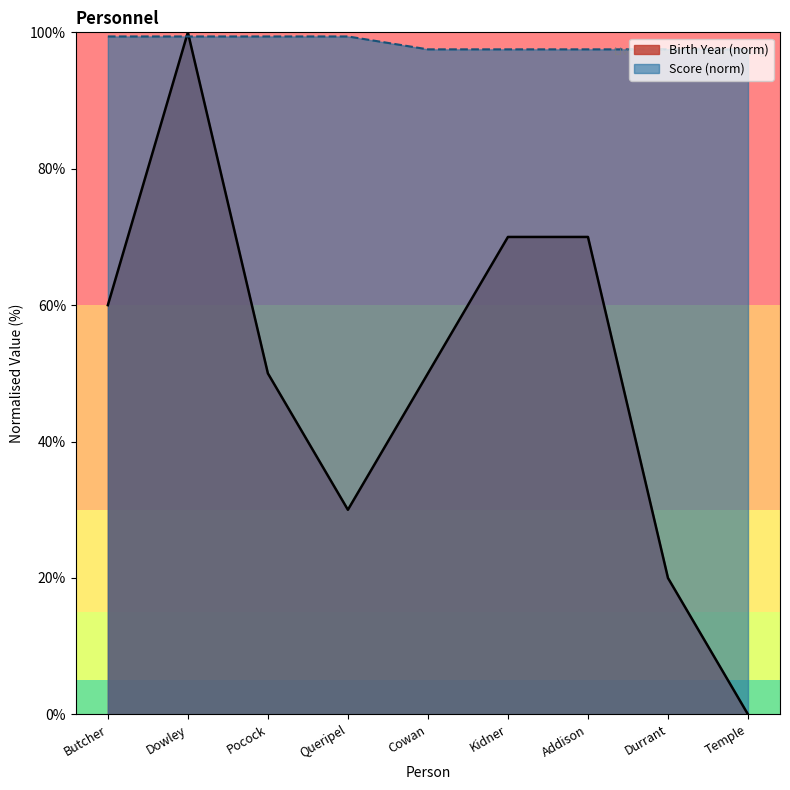

Which label corresponds to the smallest value in the chart?

Temple